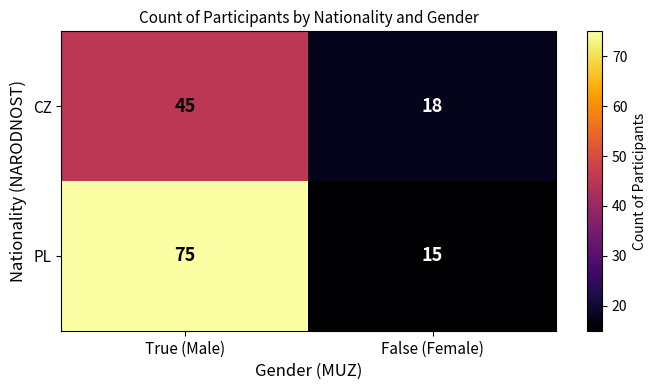

What is the difference between the maximum and minimum values in the CZ series?

27